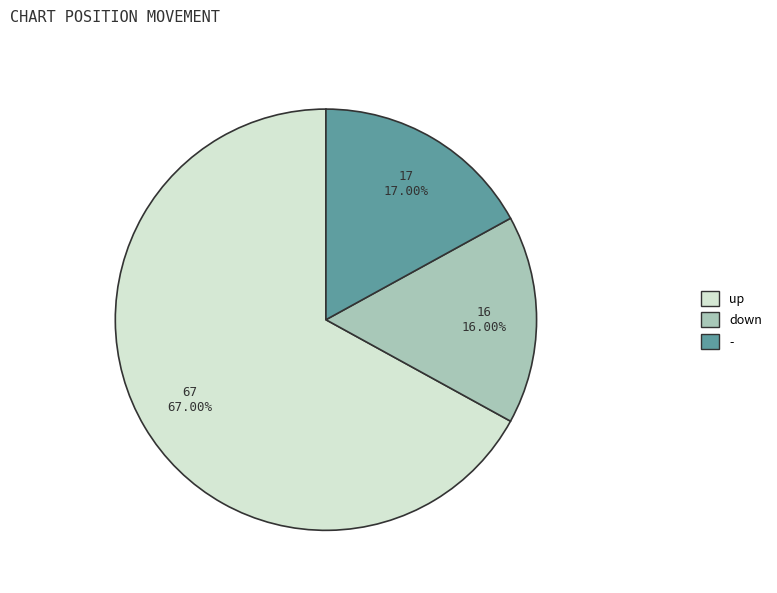

What is the largest slice in the pie chart?

up